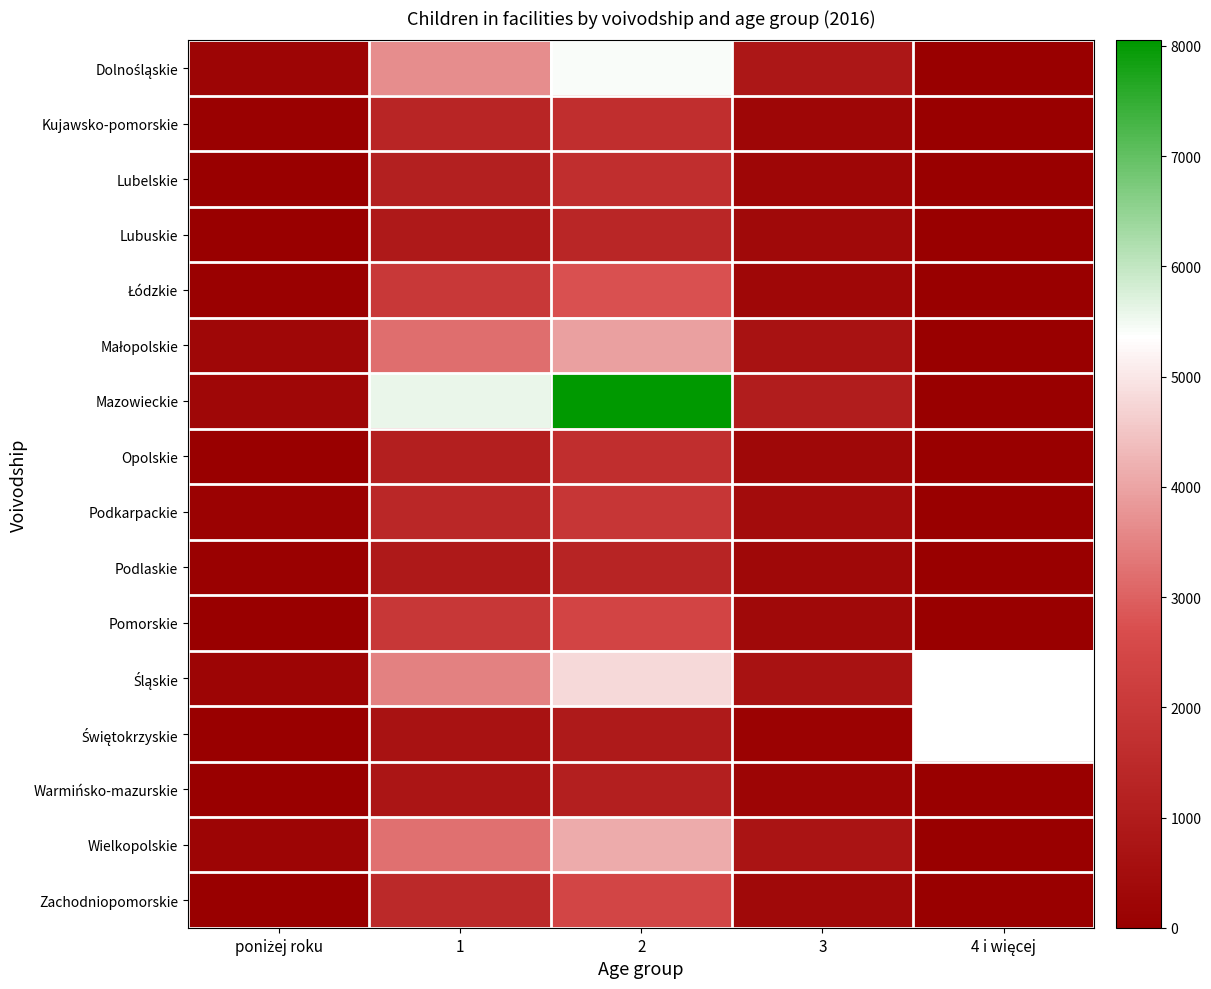

True or false: Zachodniopomorskie has a value of 2440.0 at 2.

True